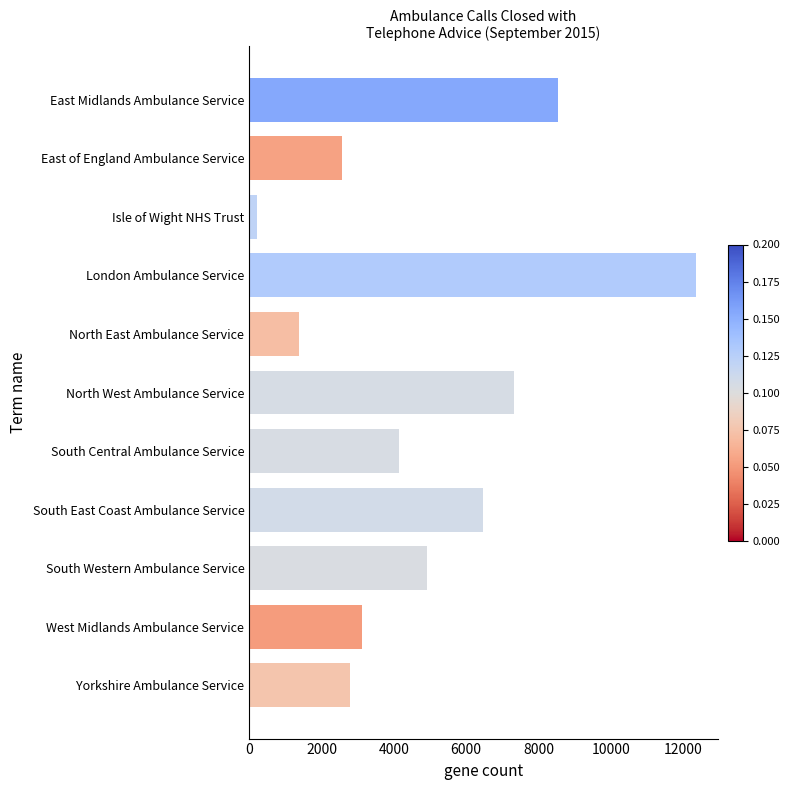

What is the approximate value at North West Ambulance Service?

7330